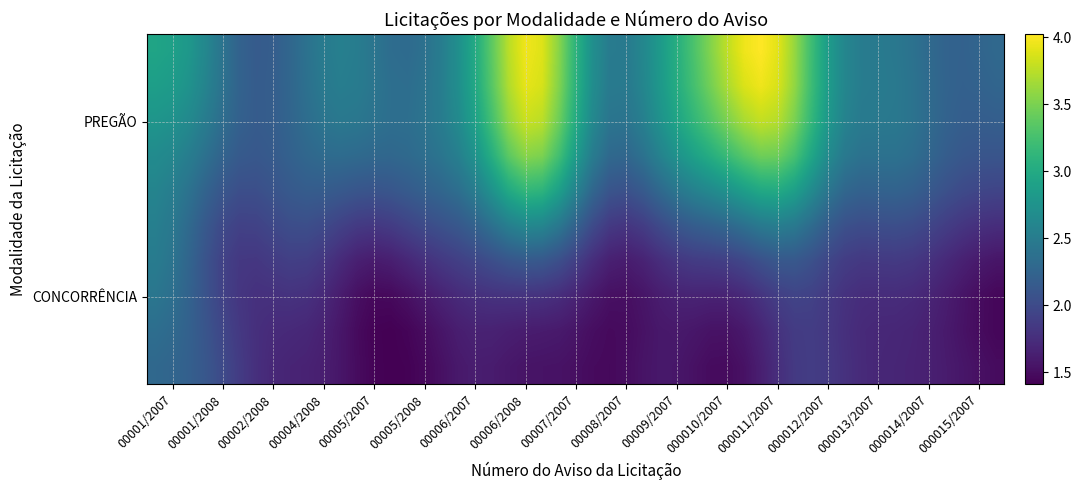

At which category does the chart reach its peak across all series?

00006/2008